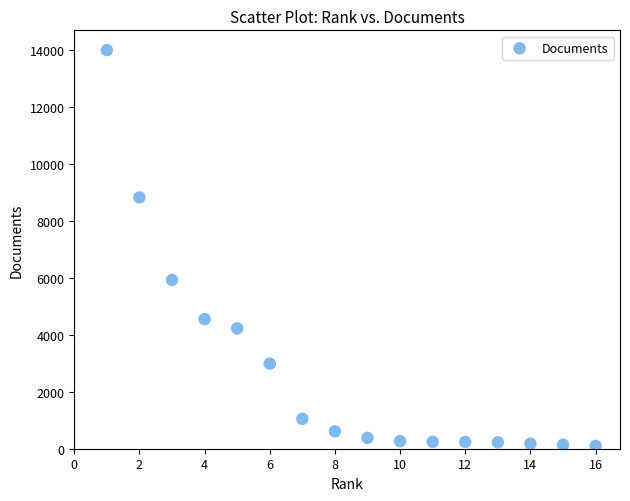

What is the range of X values (max minus min)?

15